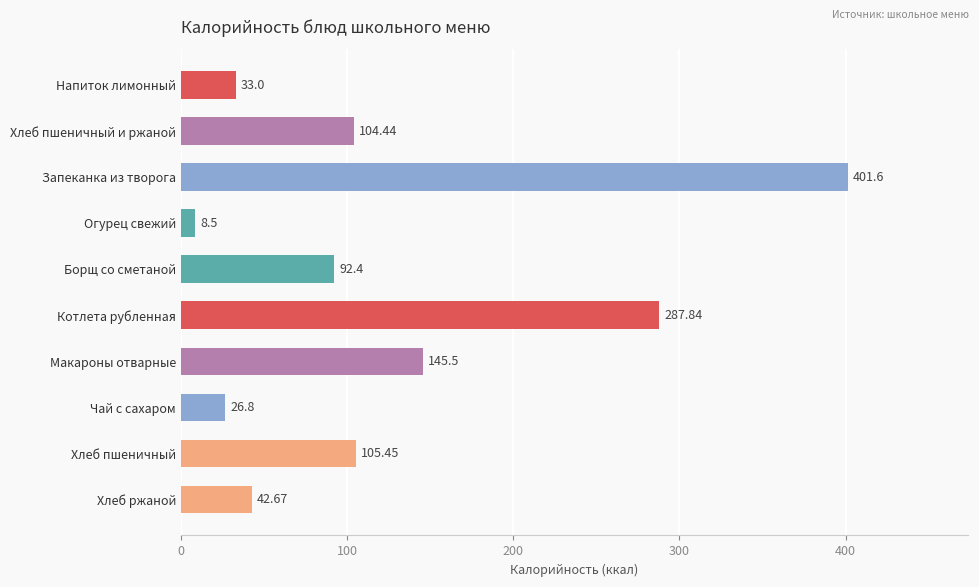

What is the sum of all values?

1248.2